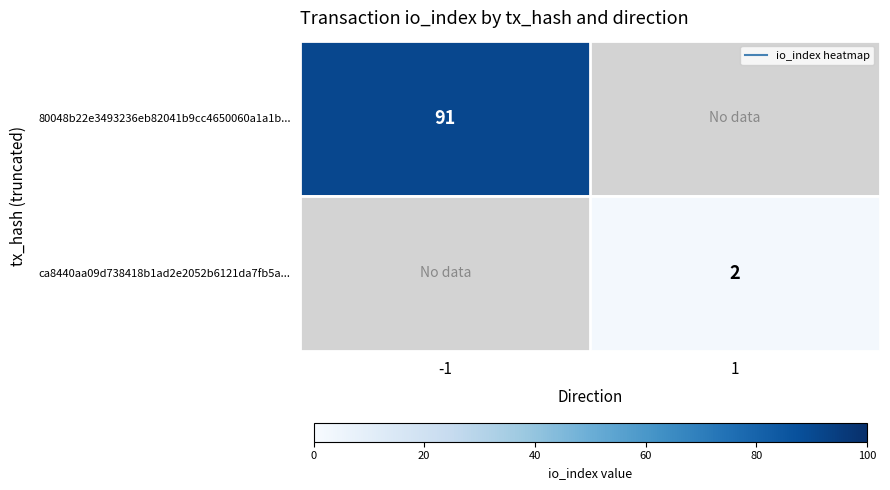

How many values in 80048b22e3493236eb82041b9cc4650060a1a1b... are above zero?

1